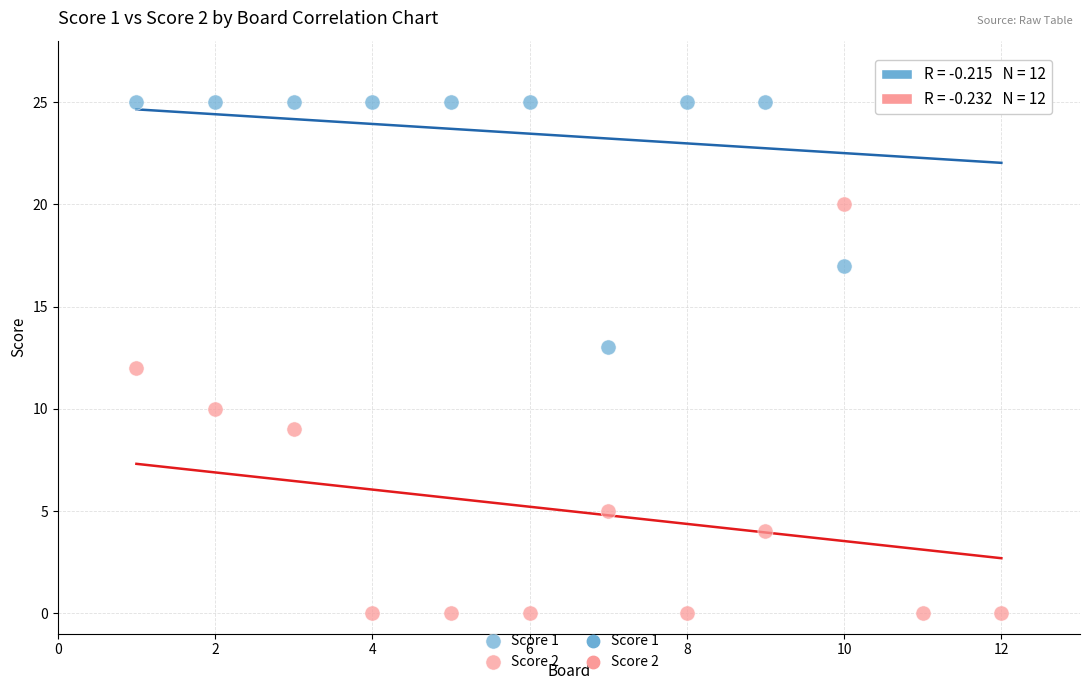

Across all data points, what is the range of Y values (max minus min)?

25